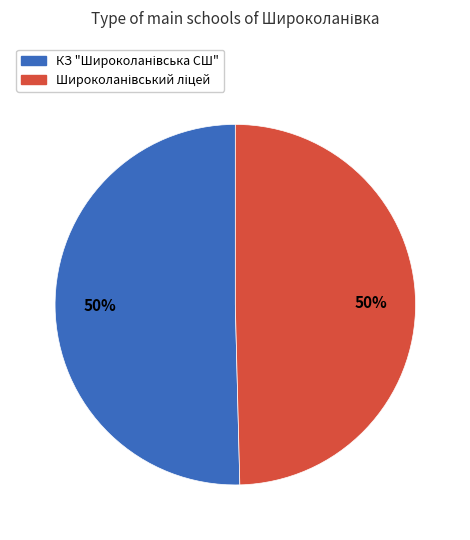

To the nearest percent, what is the average slice percentage?

50%